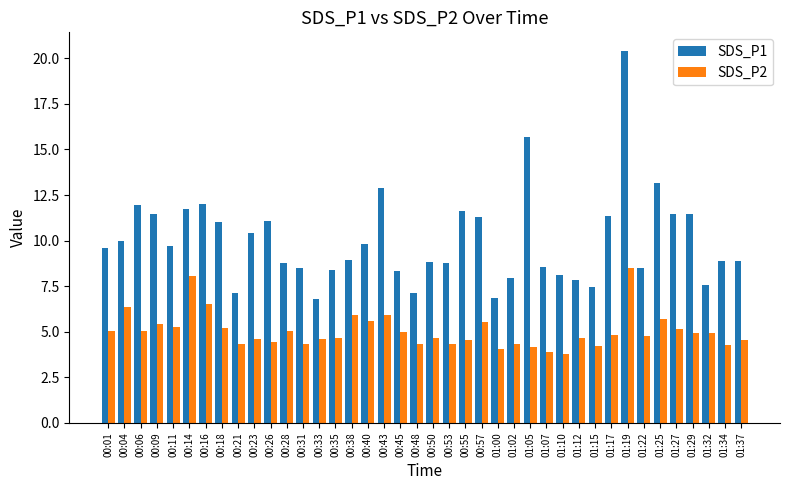

True or false: SDS_P2 has a value of 5.0 at 00:01.

True